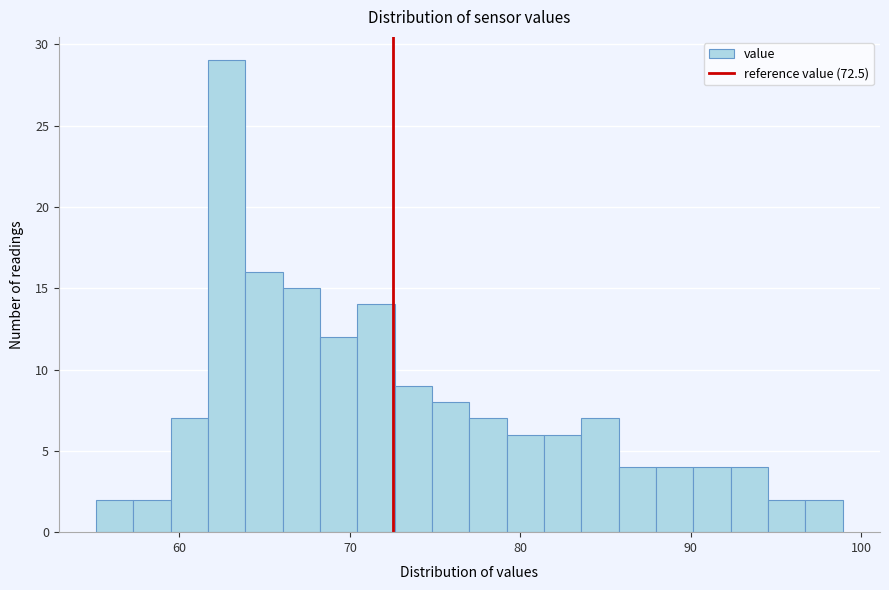

Read against the x-axis, roughly where is the centre of the tallest bar?

63